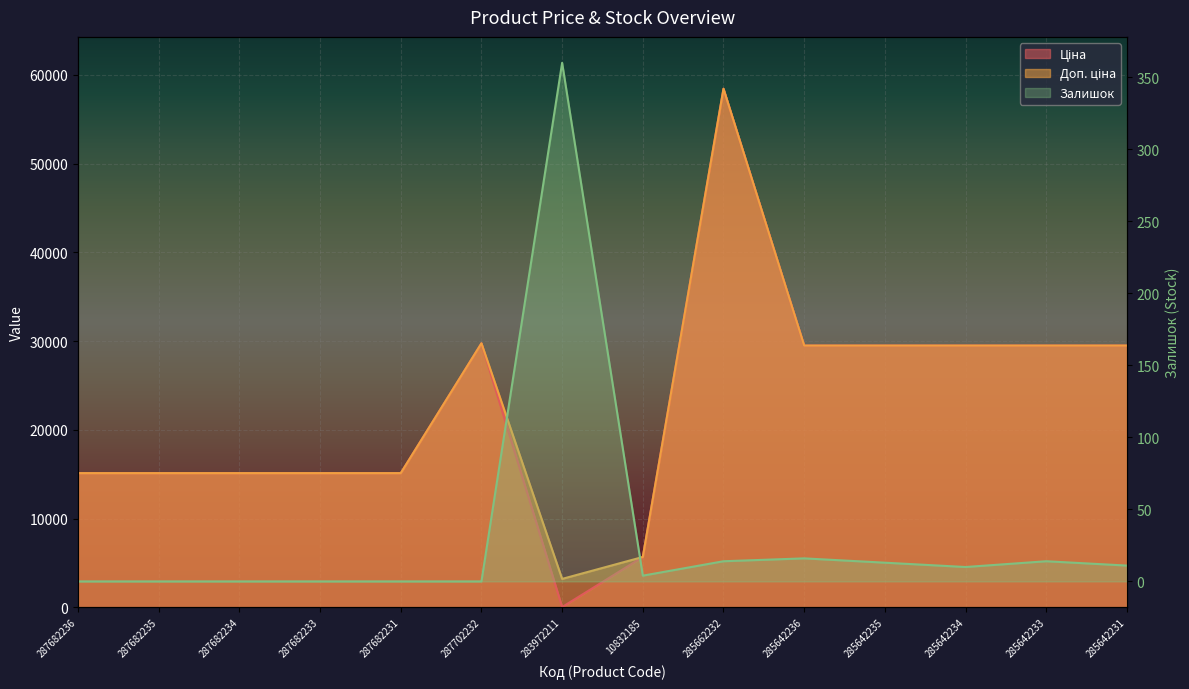

What is the maximum value for Доп. ціна?

58426.5